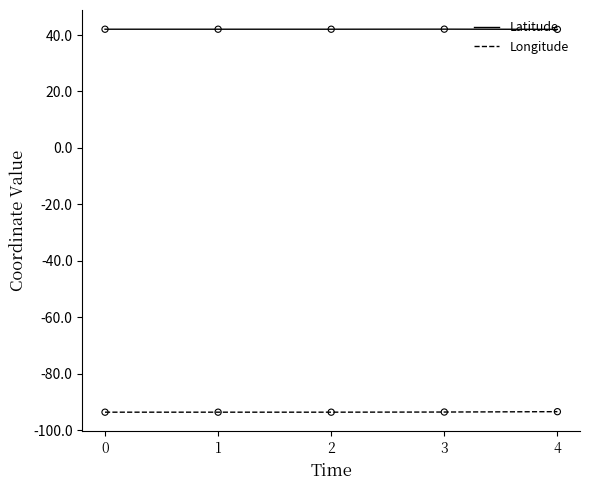

Is the value of Longitude at 2 greater than the value of Latitude at 3?

No